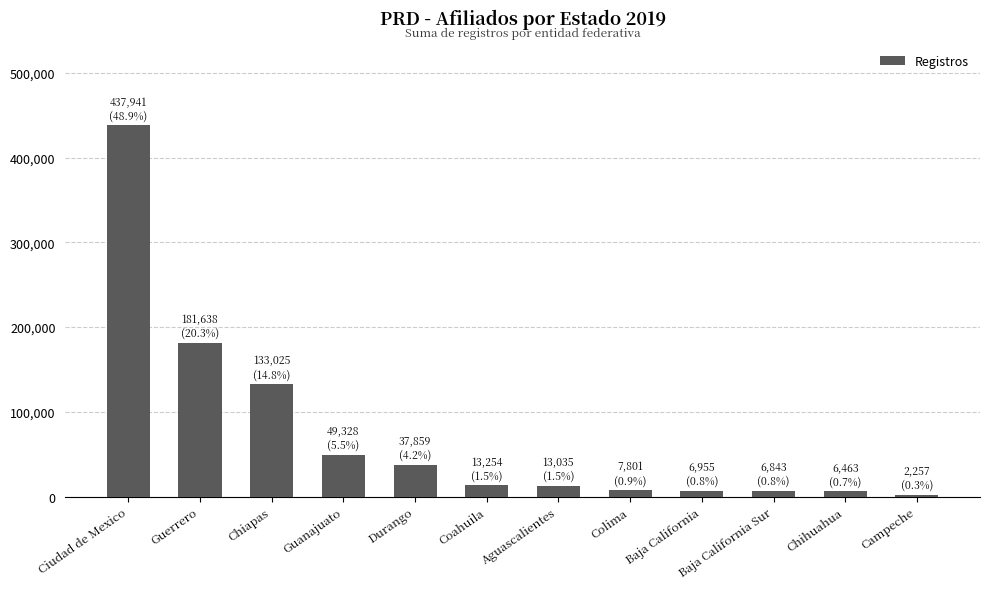

What is the sum of all values?

896399